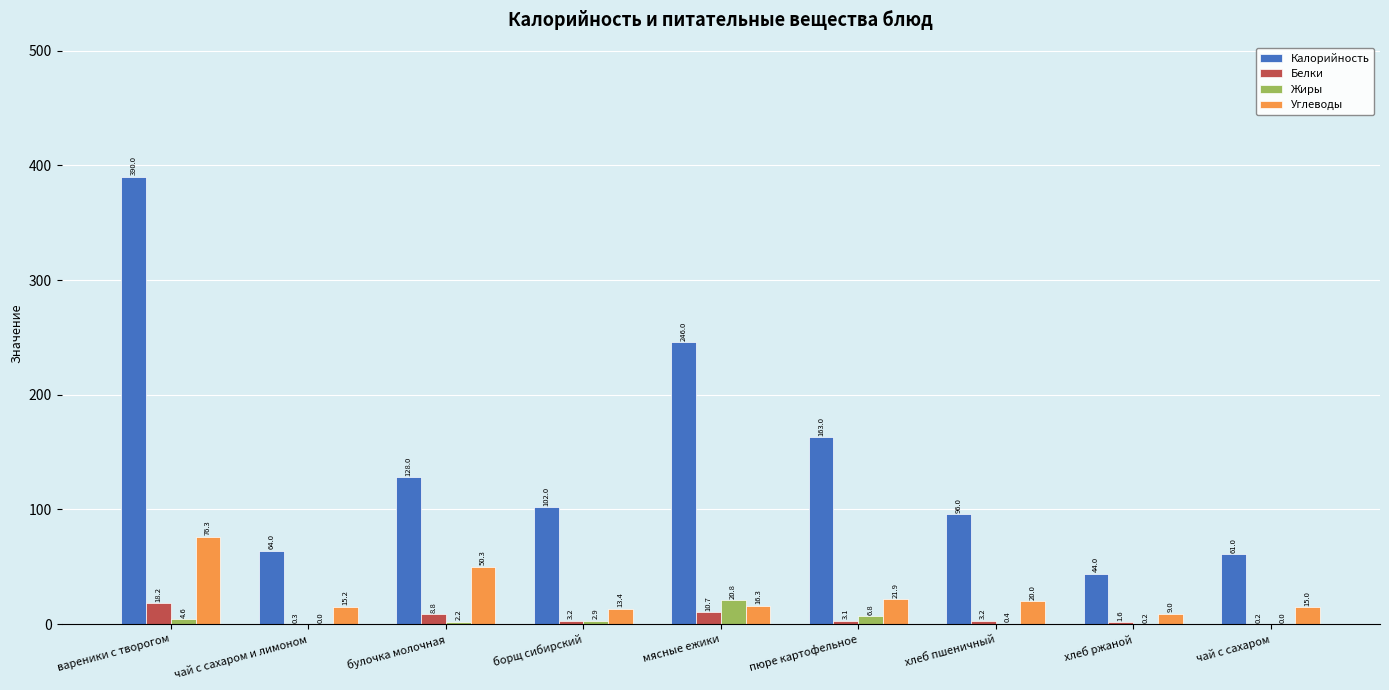

What is the total value across all series at чай с сахаром?

76.2